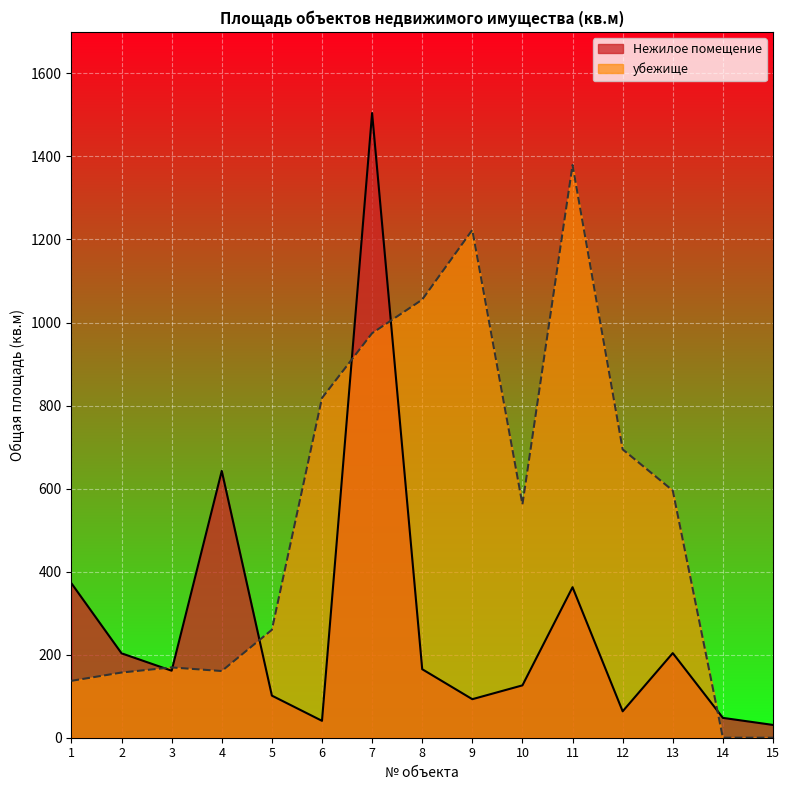

Which series changed the most between 10 and 14?

убежище